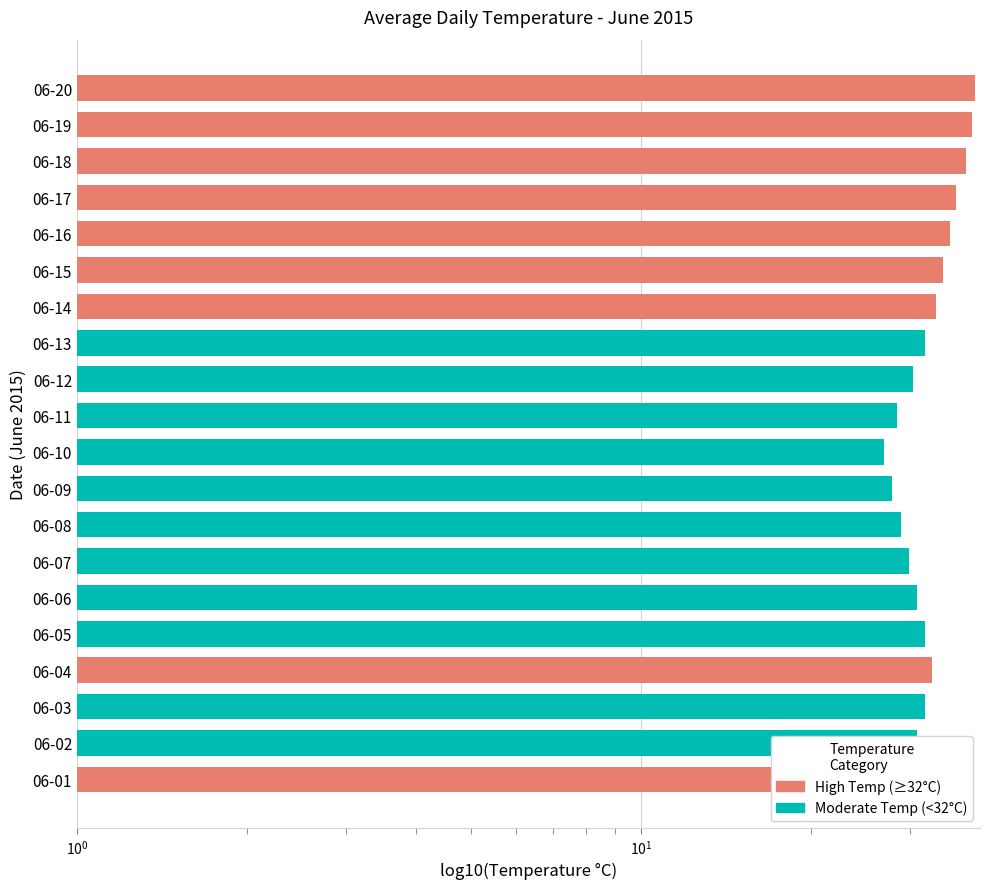

Are the bars horizontal?

Yes